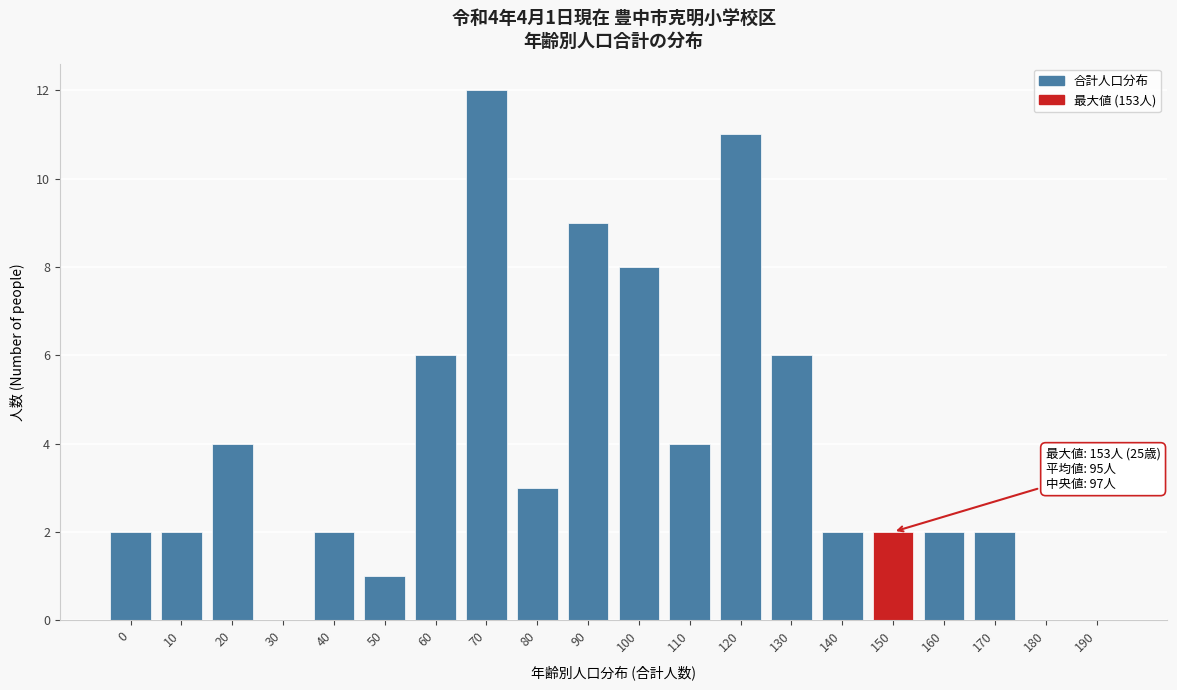

Reading left to right, transcribe all the data shown in this chart.

0=2	10=2	20=4	30=0	40=2	50=1	60=6	70=12	80=3	90=9	100=8	110=4	120=11	130=6	140=2	150=2	160=2	170=2	180=0	190=0